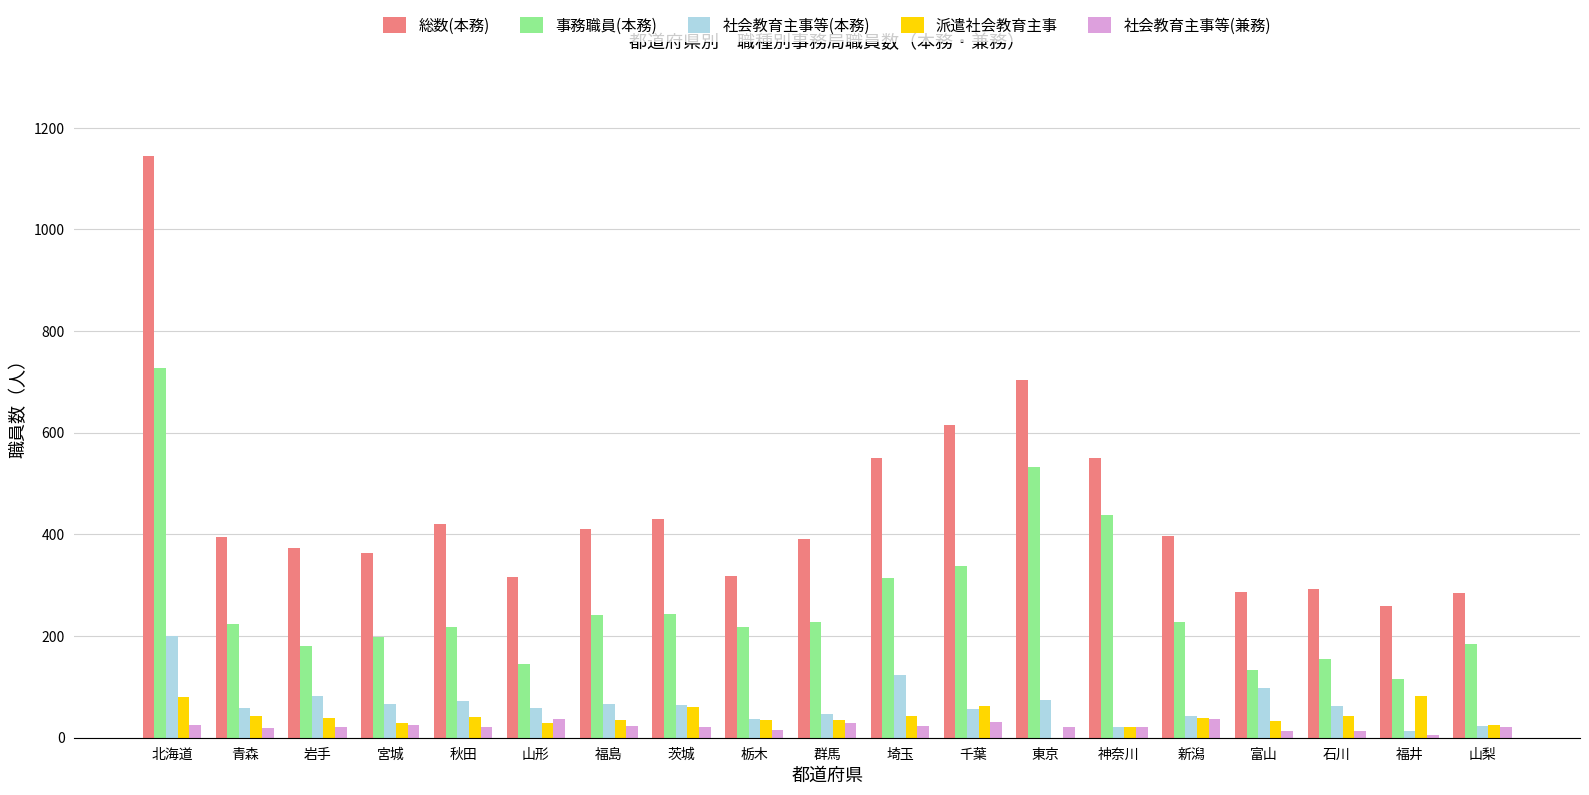

Which series has the largest total across all categories?

総数(本務)